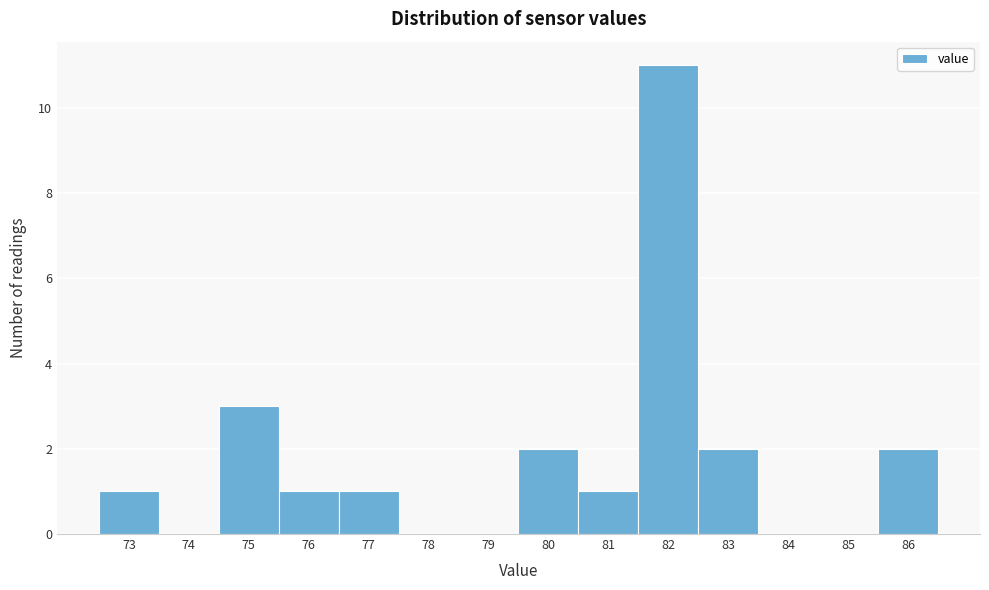

What is the height of the bar covering 75.5 to 76.5 on the x-axis? The values are not printed on the chart, so give them approximately, as read against the axis.

1